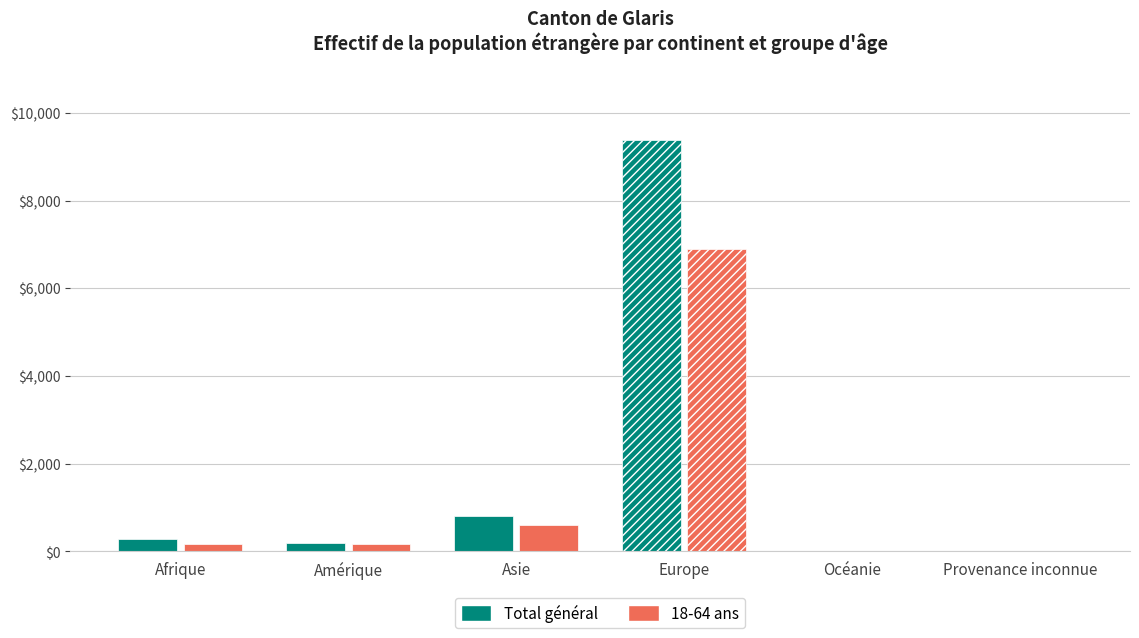

What value does the Total général series have at Amérique?

183